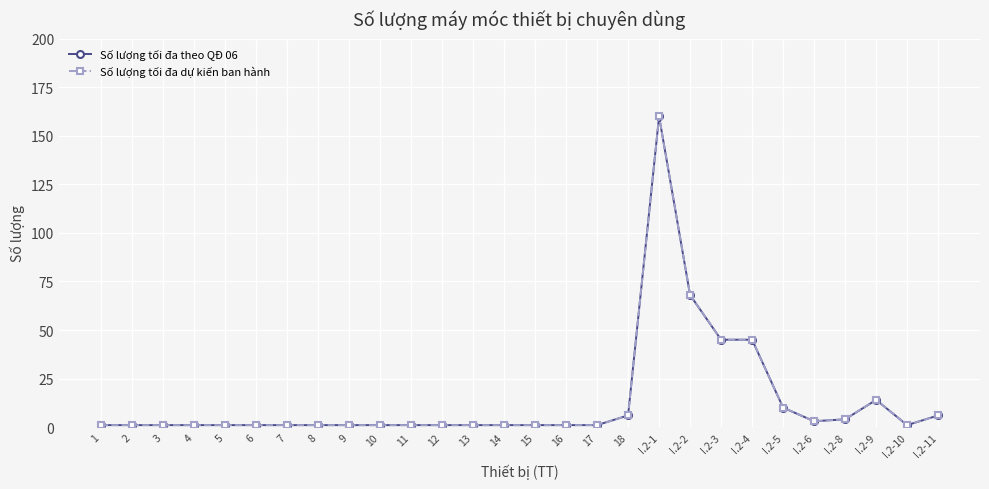

True or false: Số lượng tối đa theo QĐ 06 and Số lượng tối đa dự kiến ban hành intersect in this chart.

False